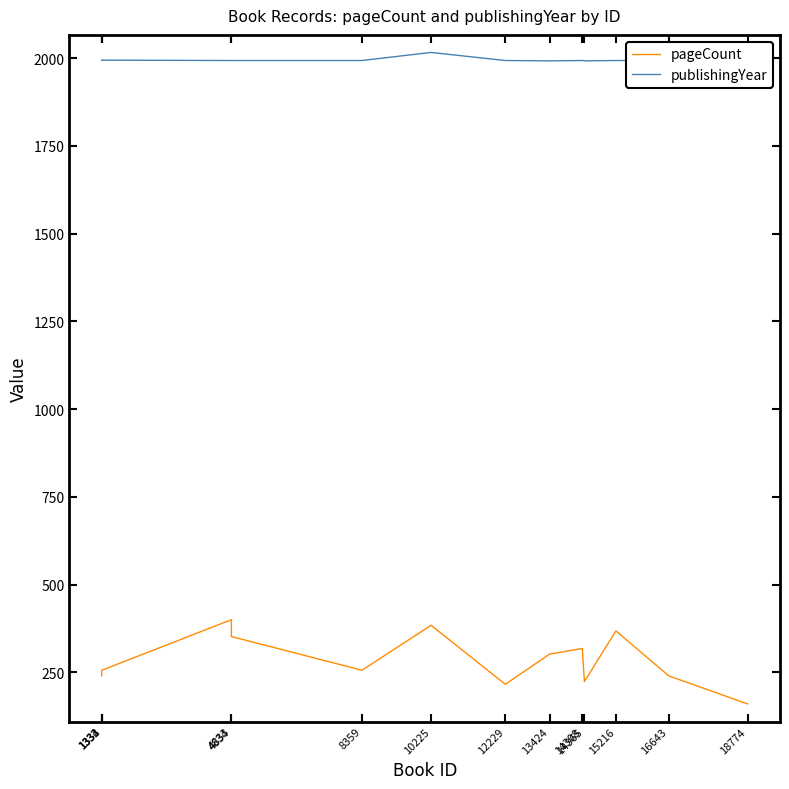

What is the minimum value for publishingYear?

1992